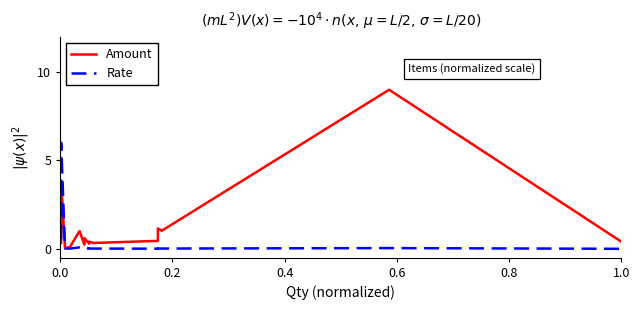

How many lines are shown in the chart?

2